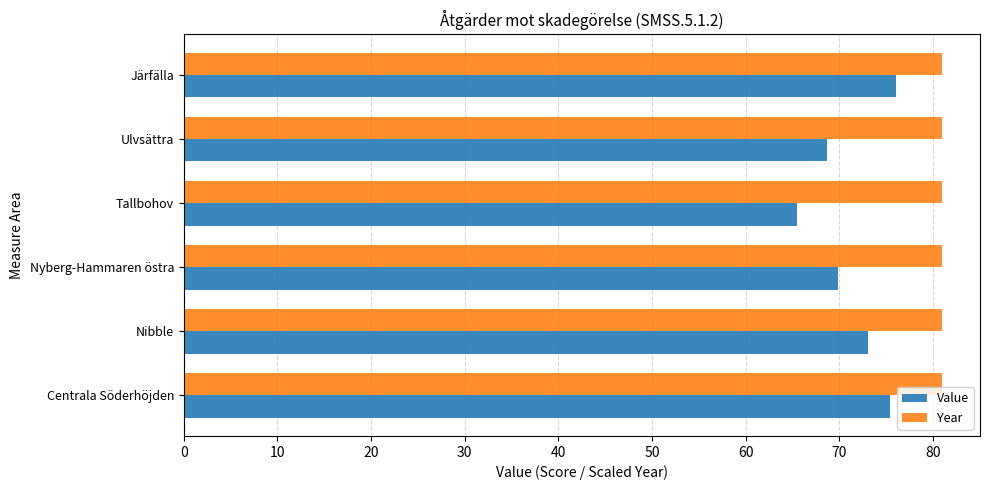

True or false: Value has a value of 73.1 at Nibble.

True